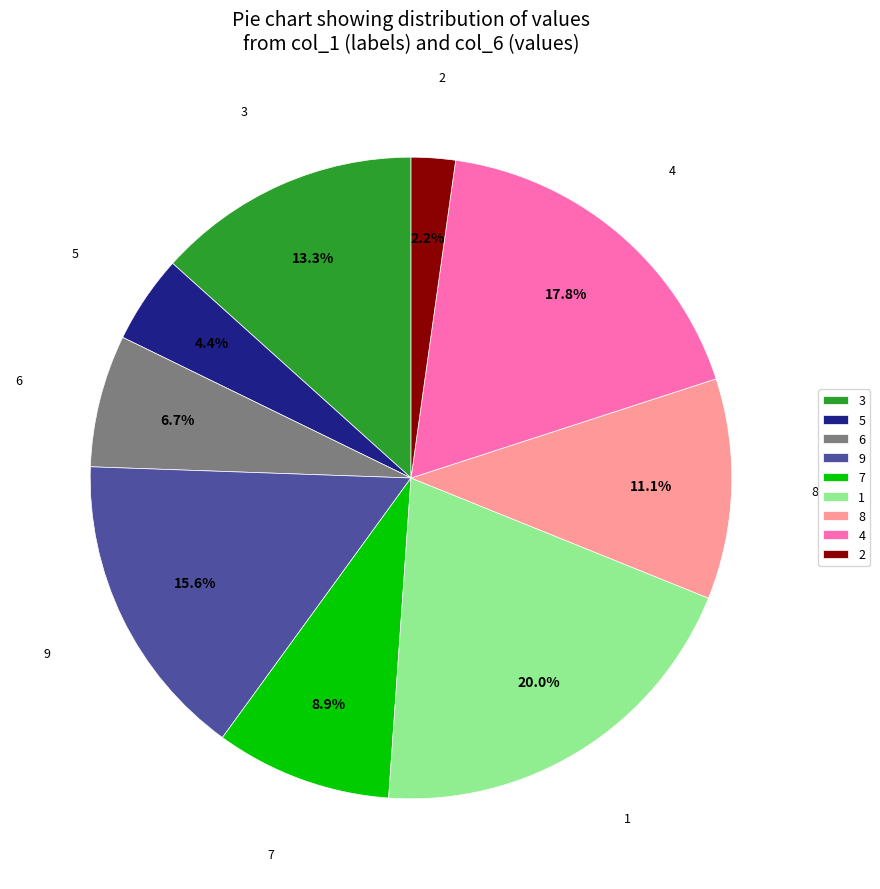

Rank the categories by value from lowest to highest.

2, 5, 6, 7, 8, 3, 9, 4, 1